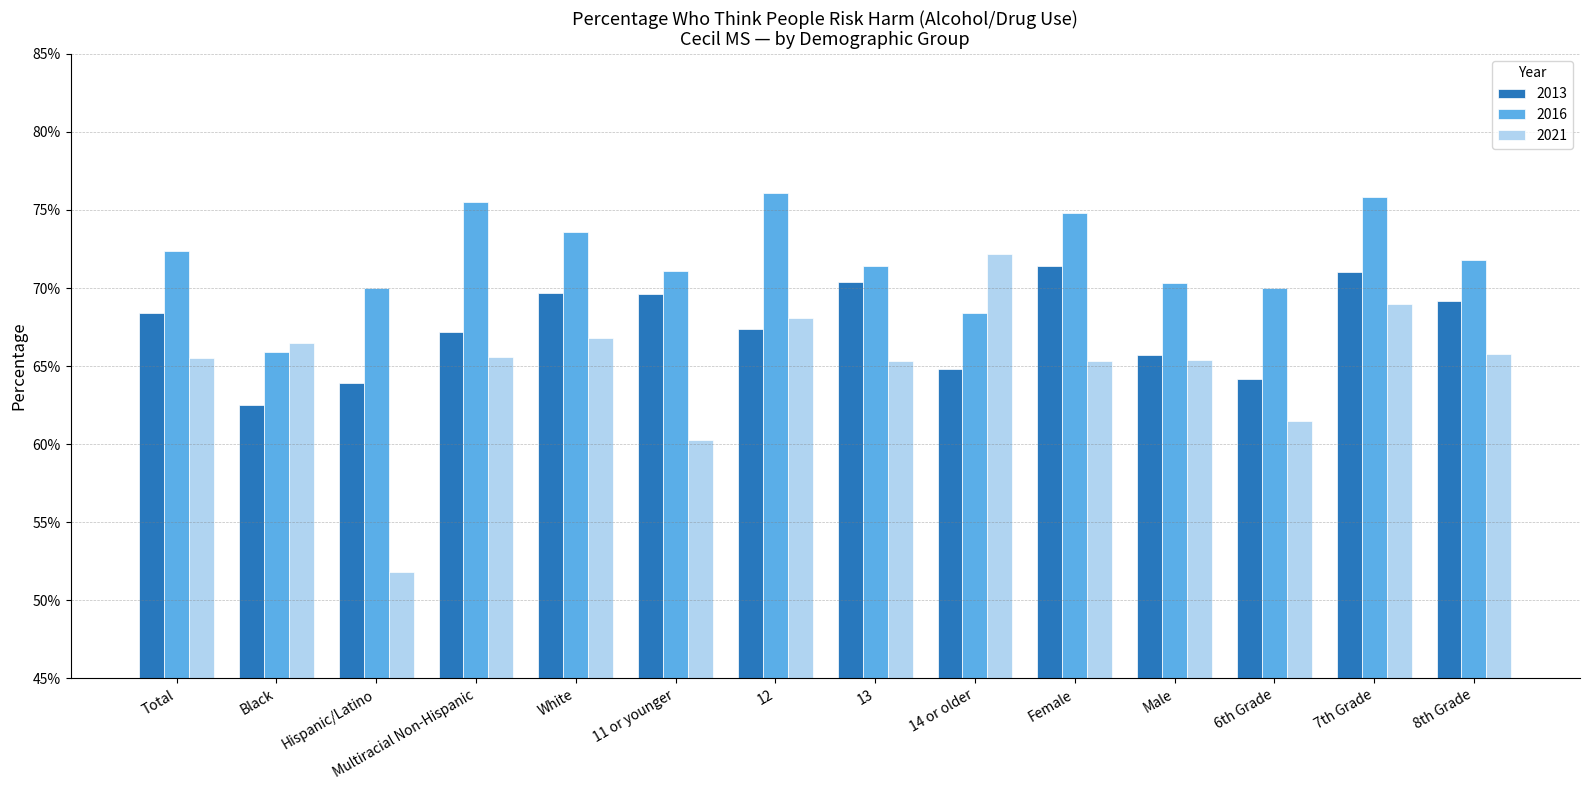

Reading left to right, transcribe all the data shown in this chart.

2013: Total=0.7	Black=0.6	Hispanic/Latino=0.6	Multiracial Non-Hispanic=0.7	White=0.7	11 or younger=0.7	12=0.7	13=0.7	14 or older=0.6	Female=0.7	Male=0.7	6th Grade=0.6	7th Grade=0.7	8th Grade=0.7
2016: Total=0.7	Black=0.7	Hispanic/Latino=0.7	Multiracial Non-Hispanic=0.8	White=0.7	11 or younger=0.7	12=0.8	13=0.7	14 or older=0.7	Female=0.7	Male=0.7	6th Grade=0.7	7th Grade=0.8	8th Grade=0.7
2021: Total=0.7	Black=0.7	Hispanic/Latino=0.5	Multiracial Non-Hispanic=0.7	White=0.7	11 or younger=0.6	12=0.7	13=0.7	14 or older=0.7	Female=0.7	Male=0.7	6th Grade=0.6	7th Grade=0.7	8th Grade=0.7